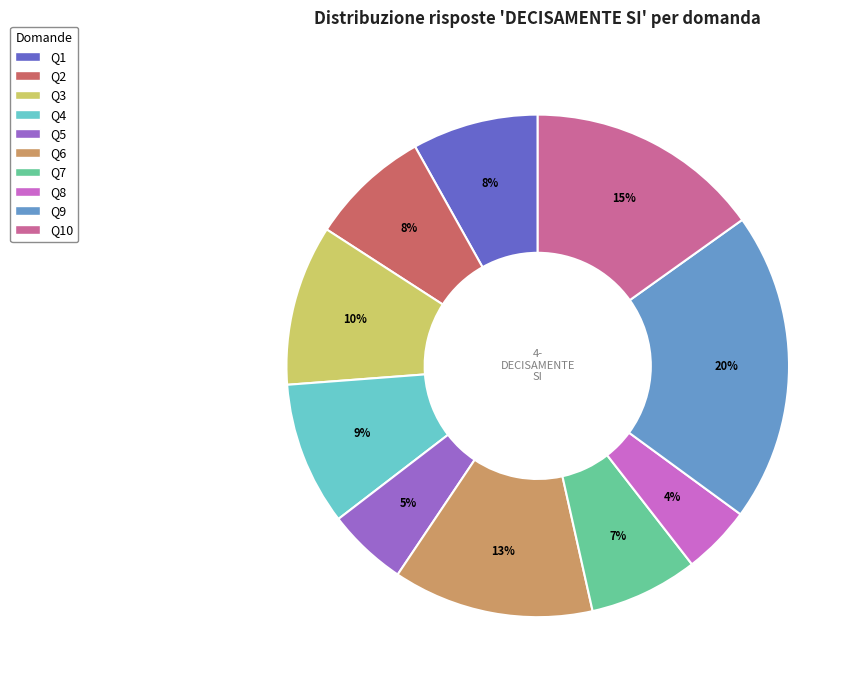

Does any single category account for the majority?

No